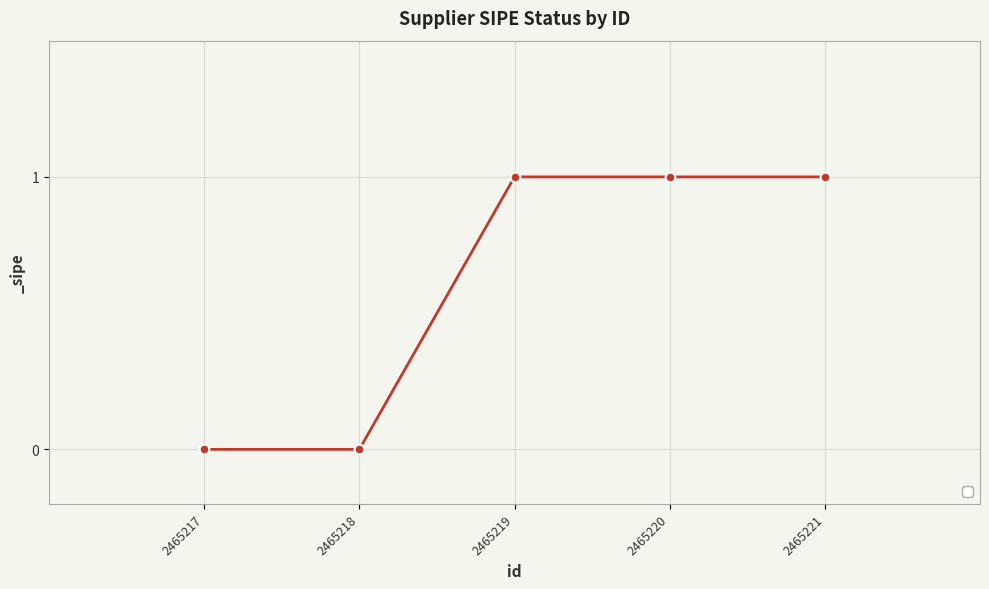

The chart shows a value of 0 at 2465217. True or false?

True